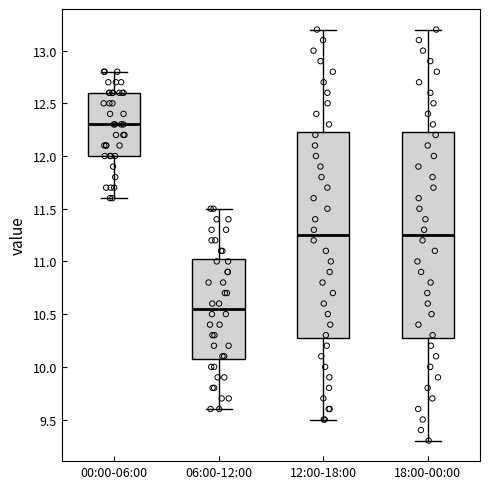

Which box has the lowest median line?

06:00-12:00